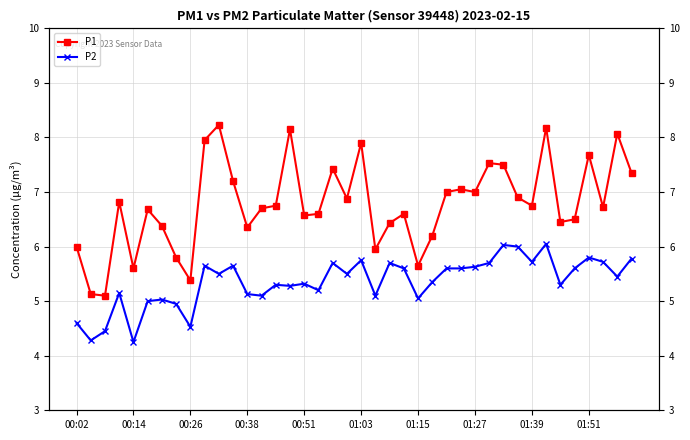

What is the spread (max minus min) of values at 33?

2.1